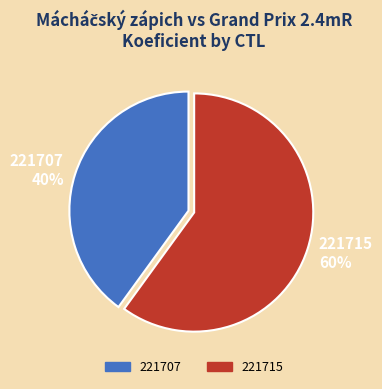

Which category has the biggest portion of the pie?

221715